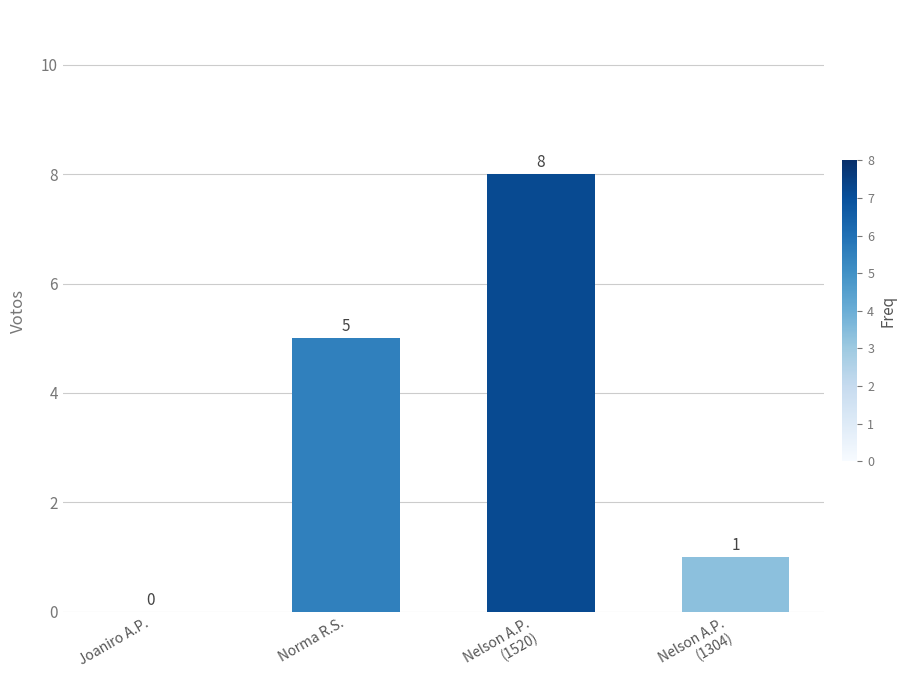

What is the change in value from Norma R.S. to Nelson A.P.
(1304)?

-4